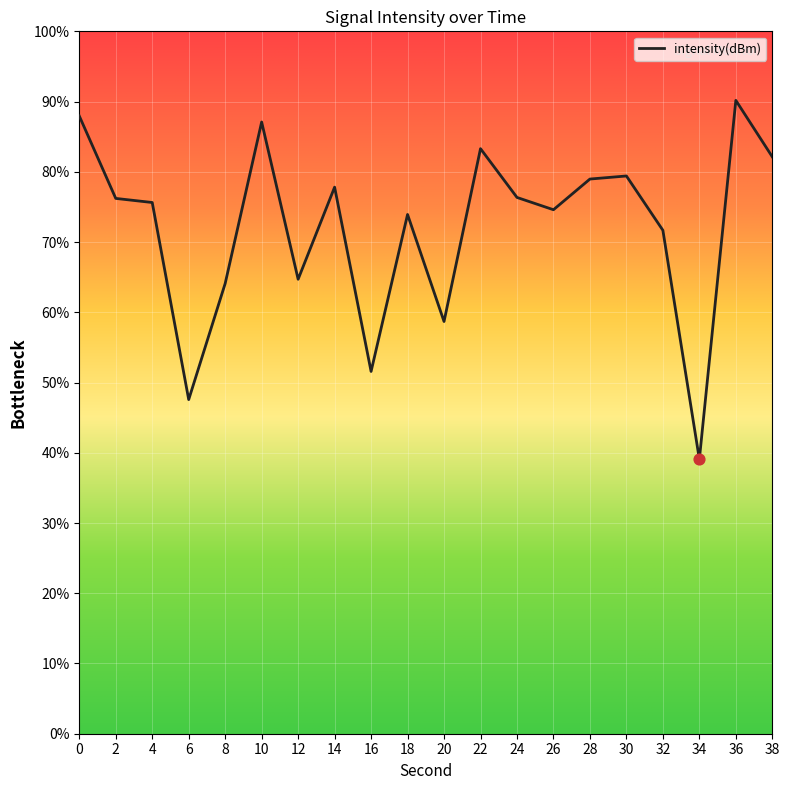

Between 4 and 14, which is larger?

14